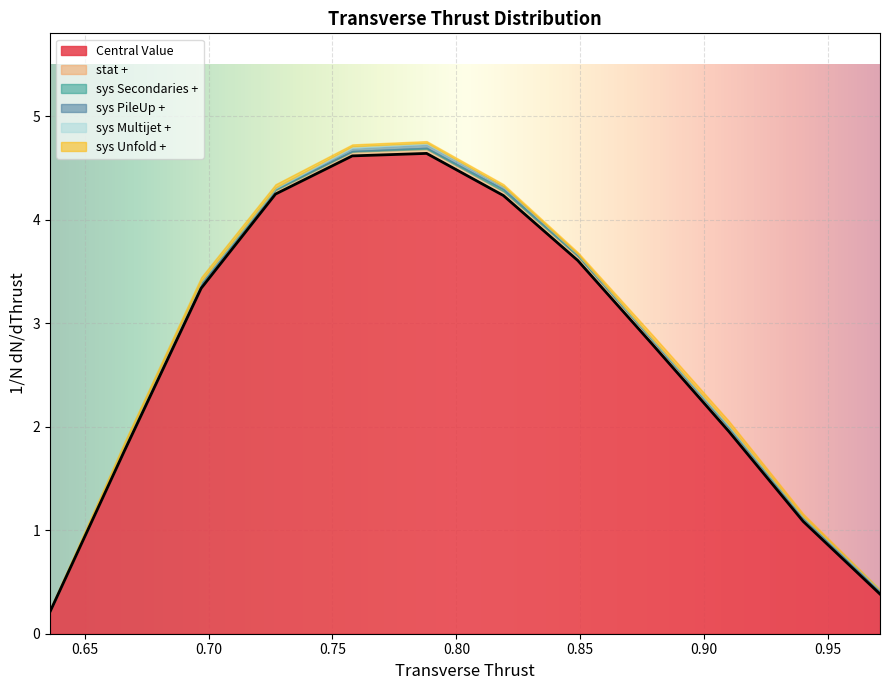

At which category is the sum across all series the highest?

0.788